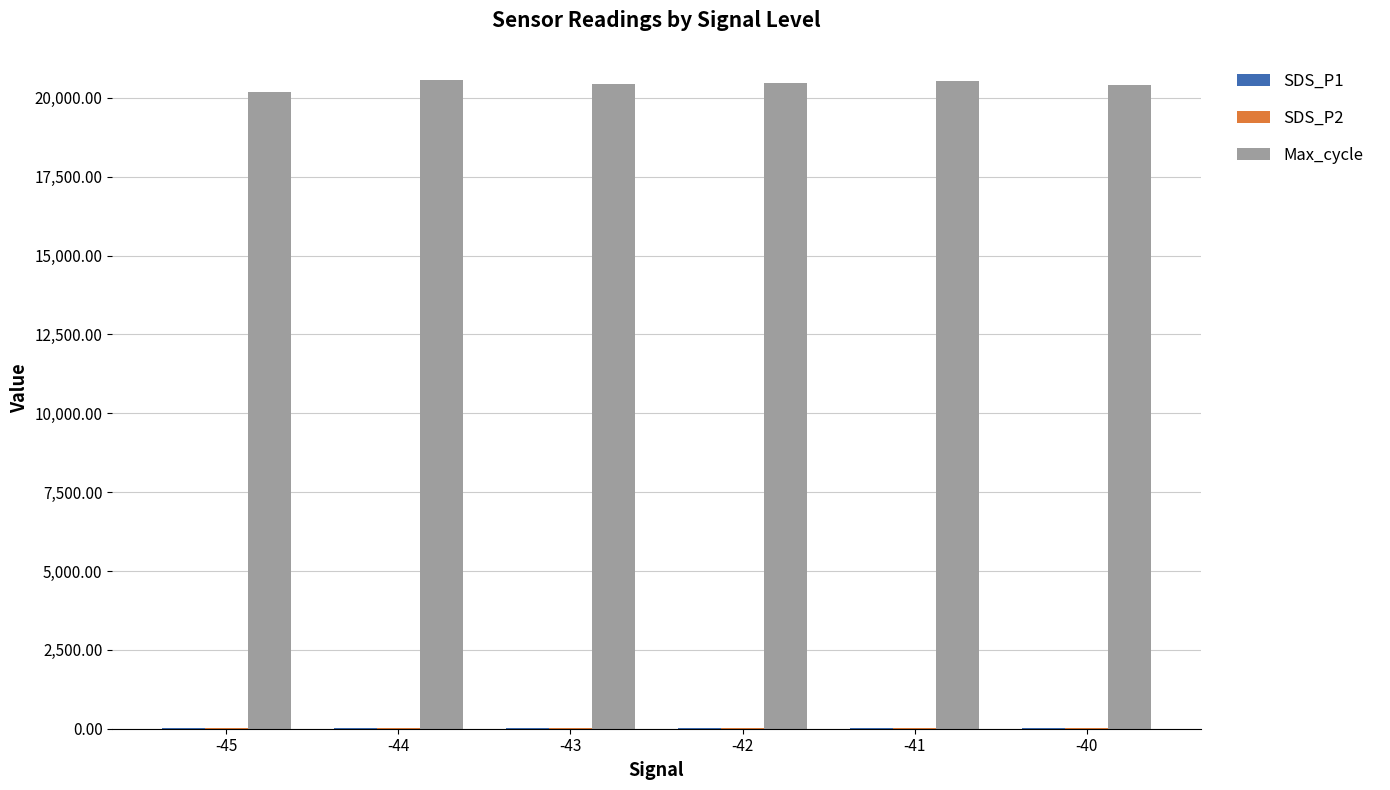

What is the total value across all series at -42?

20505.0